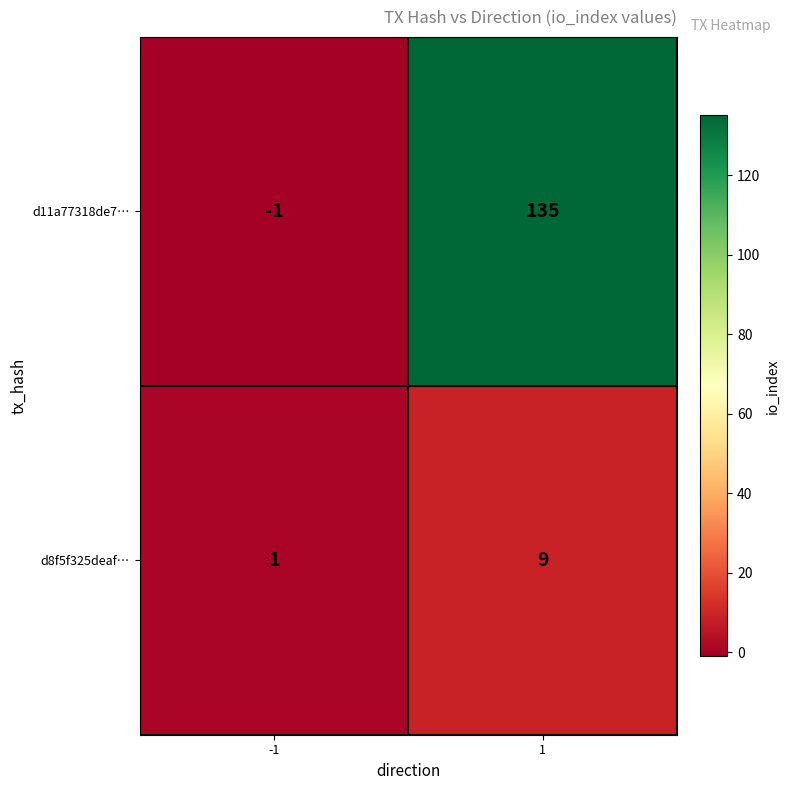

Which series has the largest range (max minus min)?

d11a77318de7…